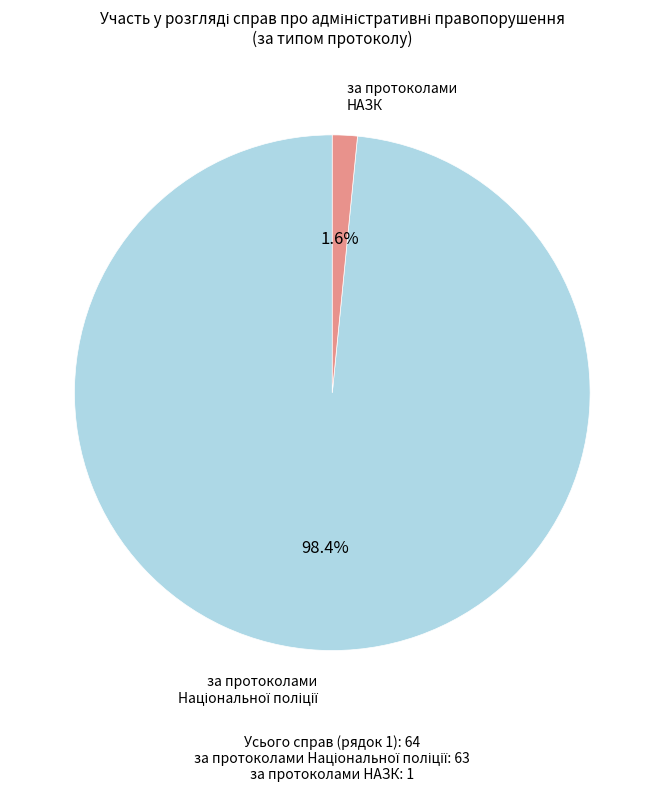

Is there a majority slice in this chart?

Yes